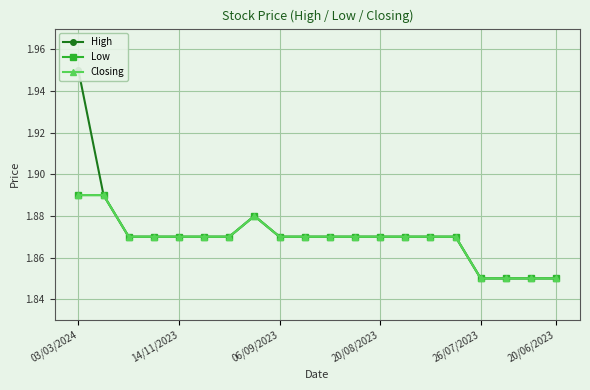

Which series has the largest range (max minus min)?

High